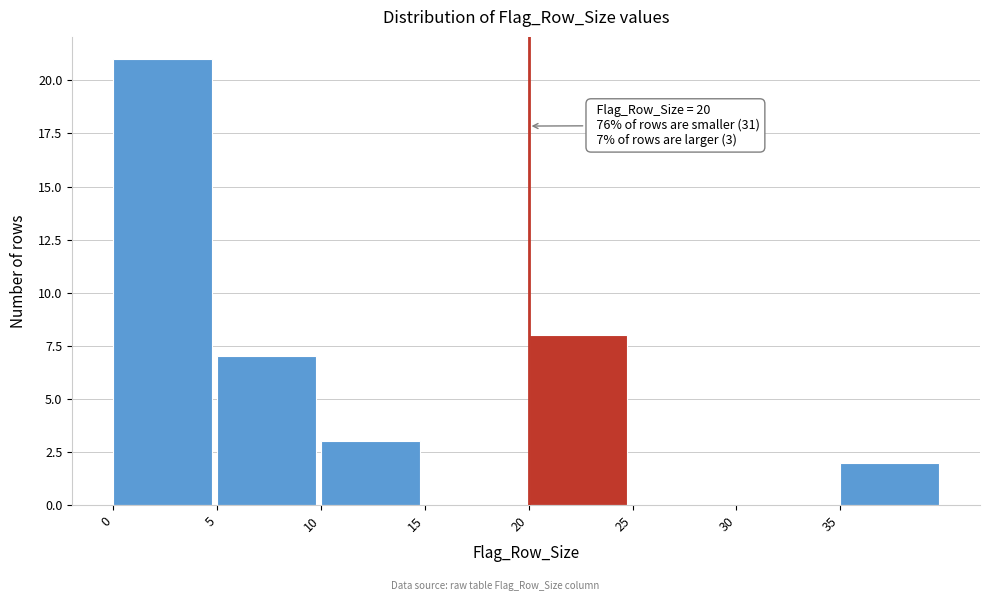

Which range on the x-axis has the tallest bar?

0 to 5